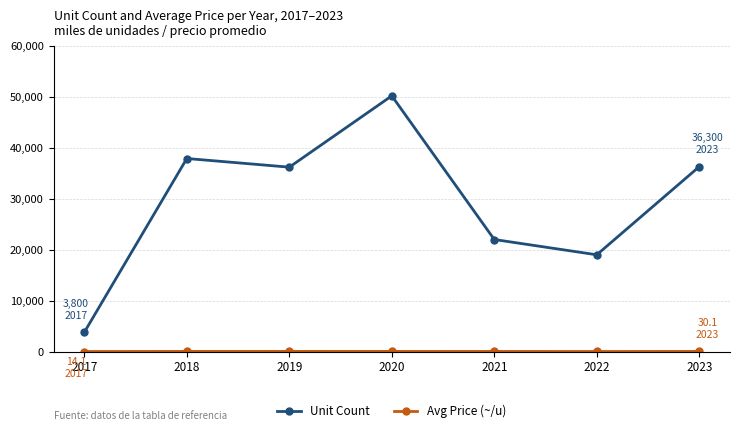

What is the difference between the maximum and minimum values in the Unit Count series?

46400.0